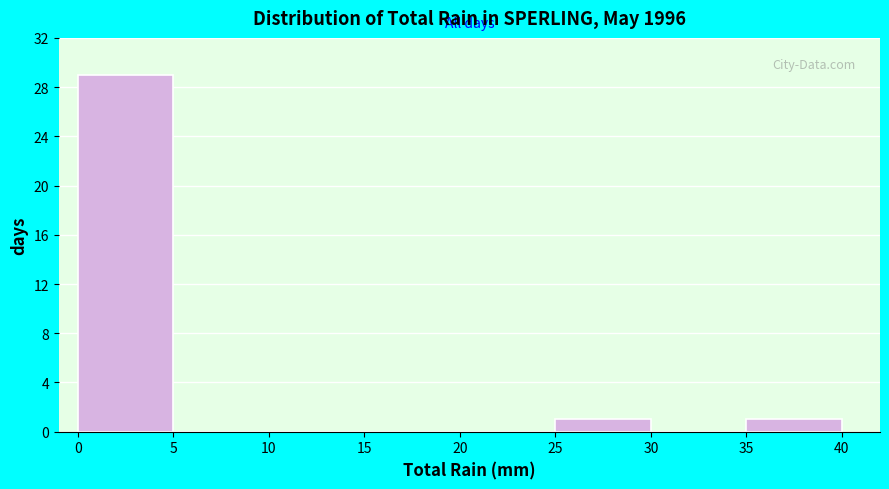

Reading left to right, list every bar in this chart as the range it spans on the x-axis followed by its height. The values are not printed on the chart, so give them approximately, as read against the axis.

0 to 5: 29
5 to 10: 0
10 to 15: 0
15 to 20: 0
20 to 25: 0
25 to 30: 1
30 to 35: 0
35 to 40: 1